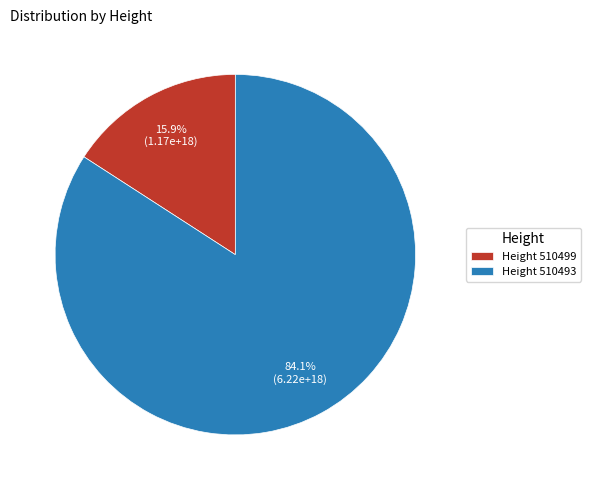

Rank the categories by value from highest to lowest.

Height 510493, Height 510499